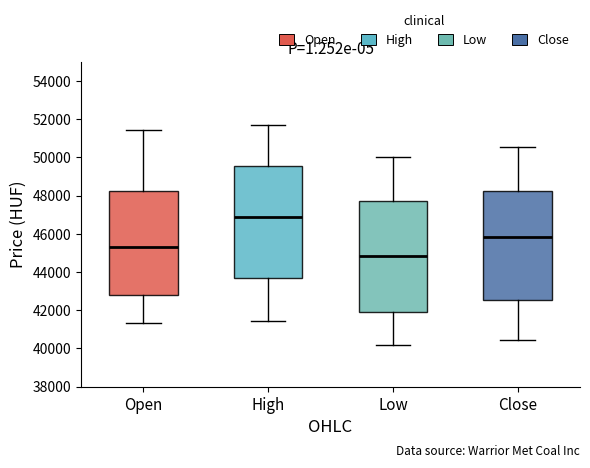

Where is the upper edge of the box for Close on the y-axis? The values are not printed on the chart, so give them approximately, as read against the axis.

48200